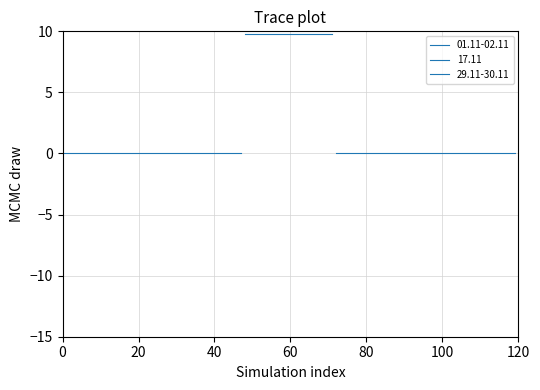

The 29.11 series shows 0.0 at 16-17. True or false?

True